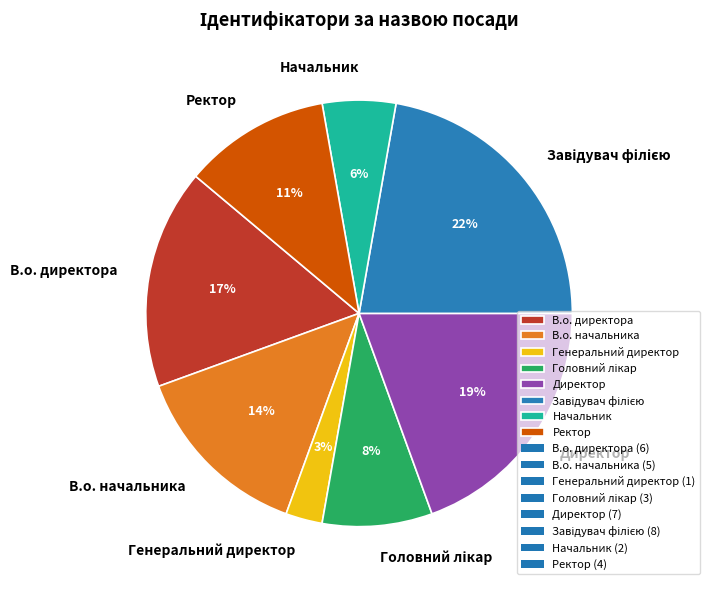

To the nearest percent, what percentage of the pie is Ректор?

11%